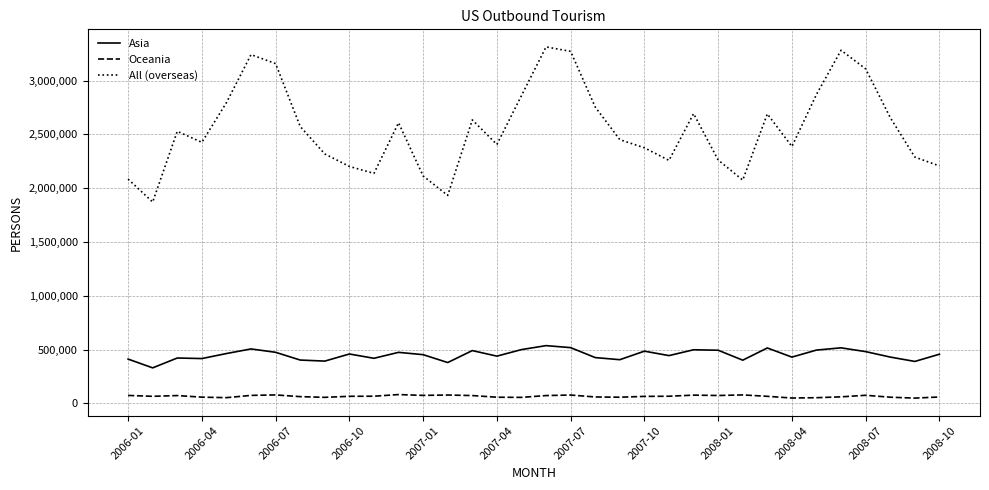

Which series has the widest spread of values?

All (overseas)